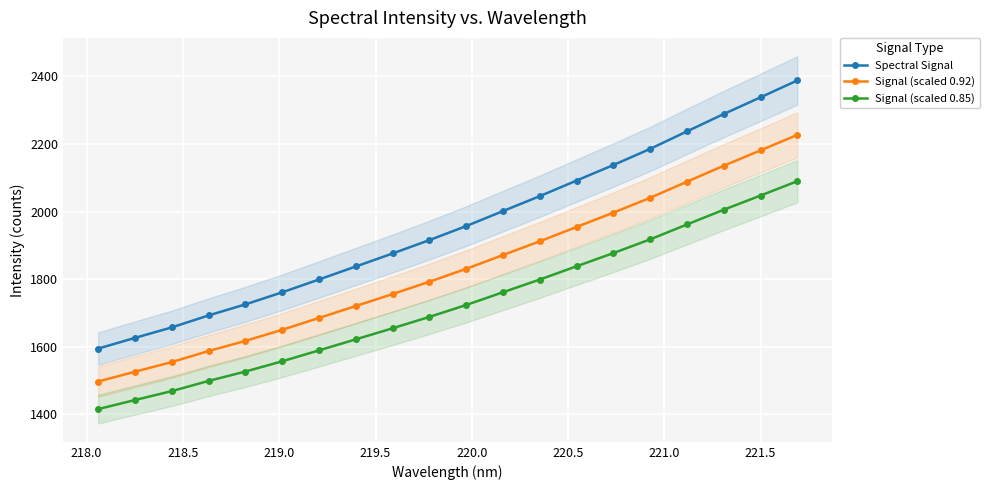

Which series has the largest total across all categories?

Spectral Signal